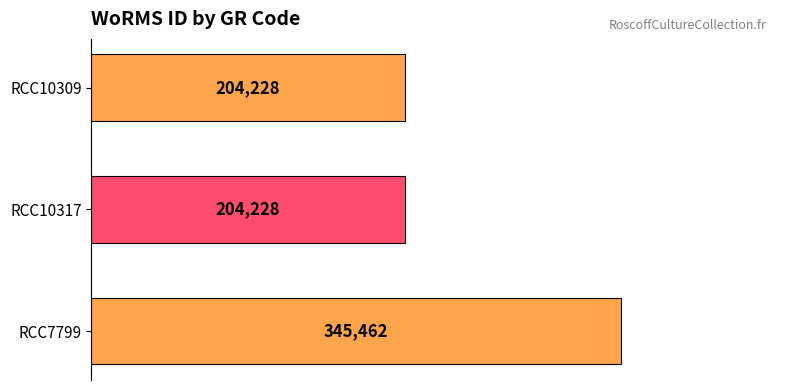

How many values are between 204228 and 345462?

3